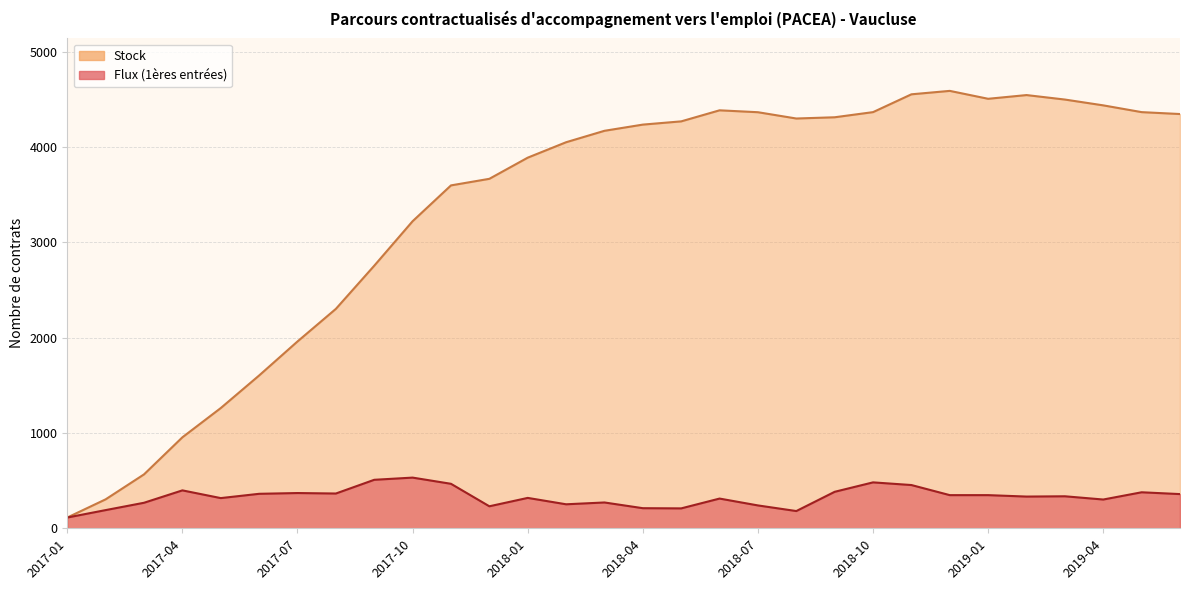

True or false: Stock and Flux (1ères entrées) intersect in this chart.

False